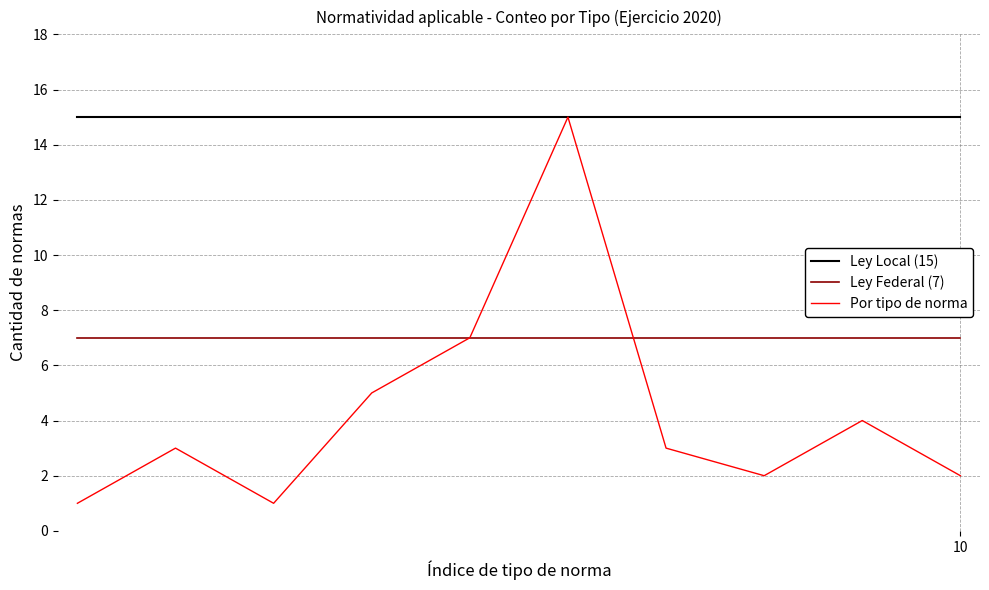

True or false: Ley Federal (7) and Ley Local (15) cross at least once.

False